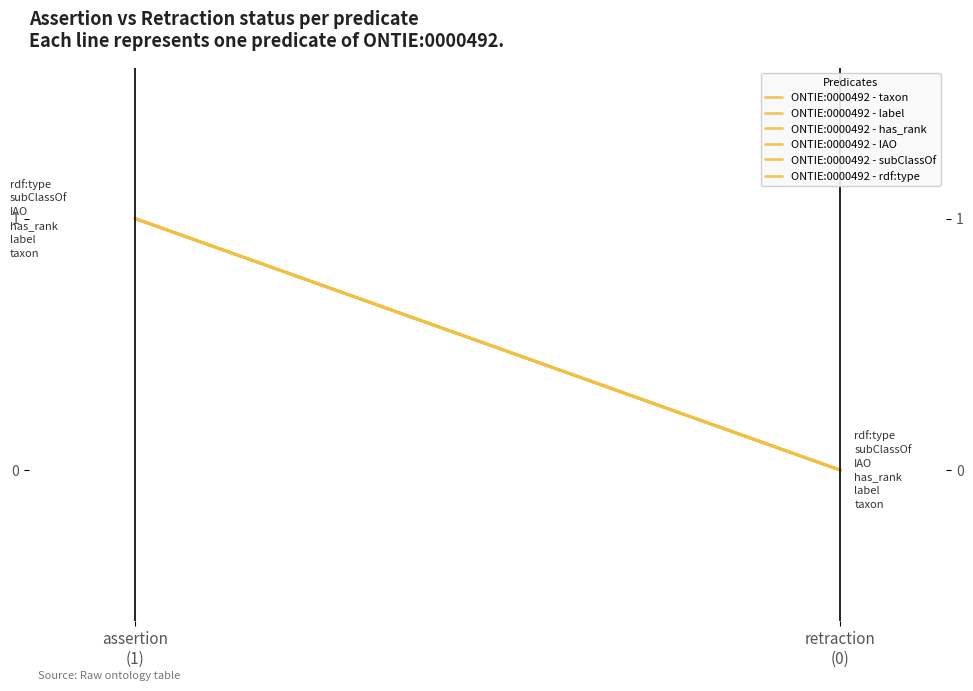

At which label is ONTIE:0000492 - rdf:type closest to 0?

retraction
(0)